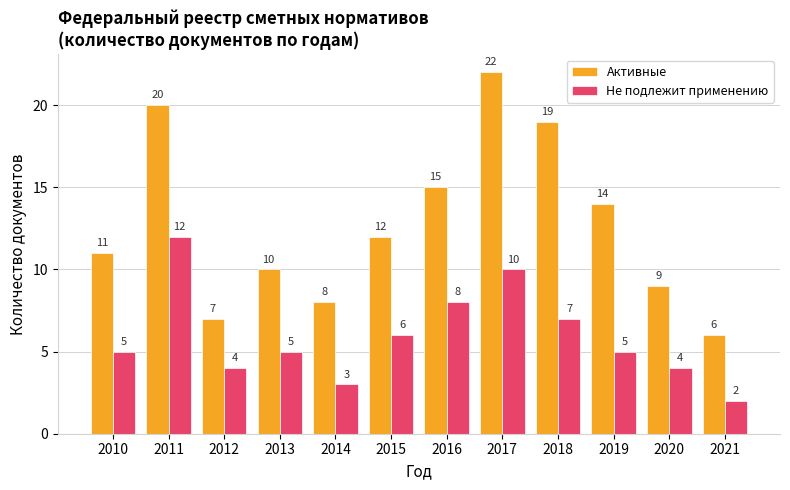

At which label does Не подлежит применению reach its peak?

2011